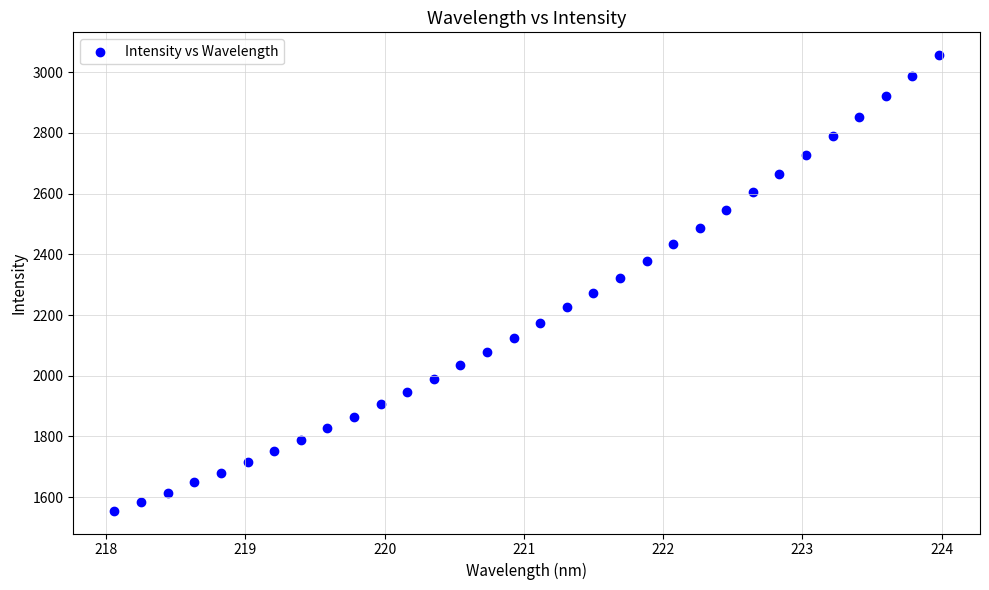

What is the range of X values (max minus min)?

5.9